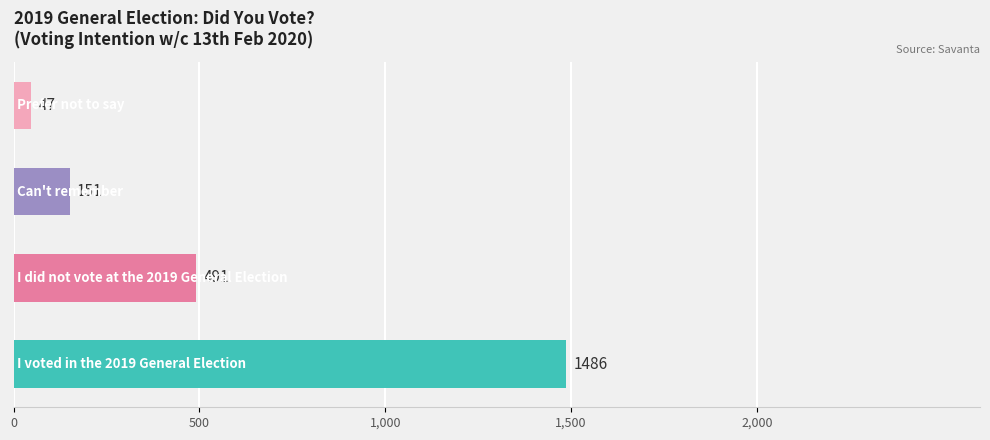

True or false: the data shows 1486 at I voted in the 2019 General Election.

True